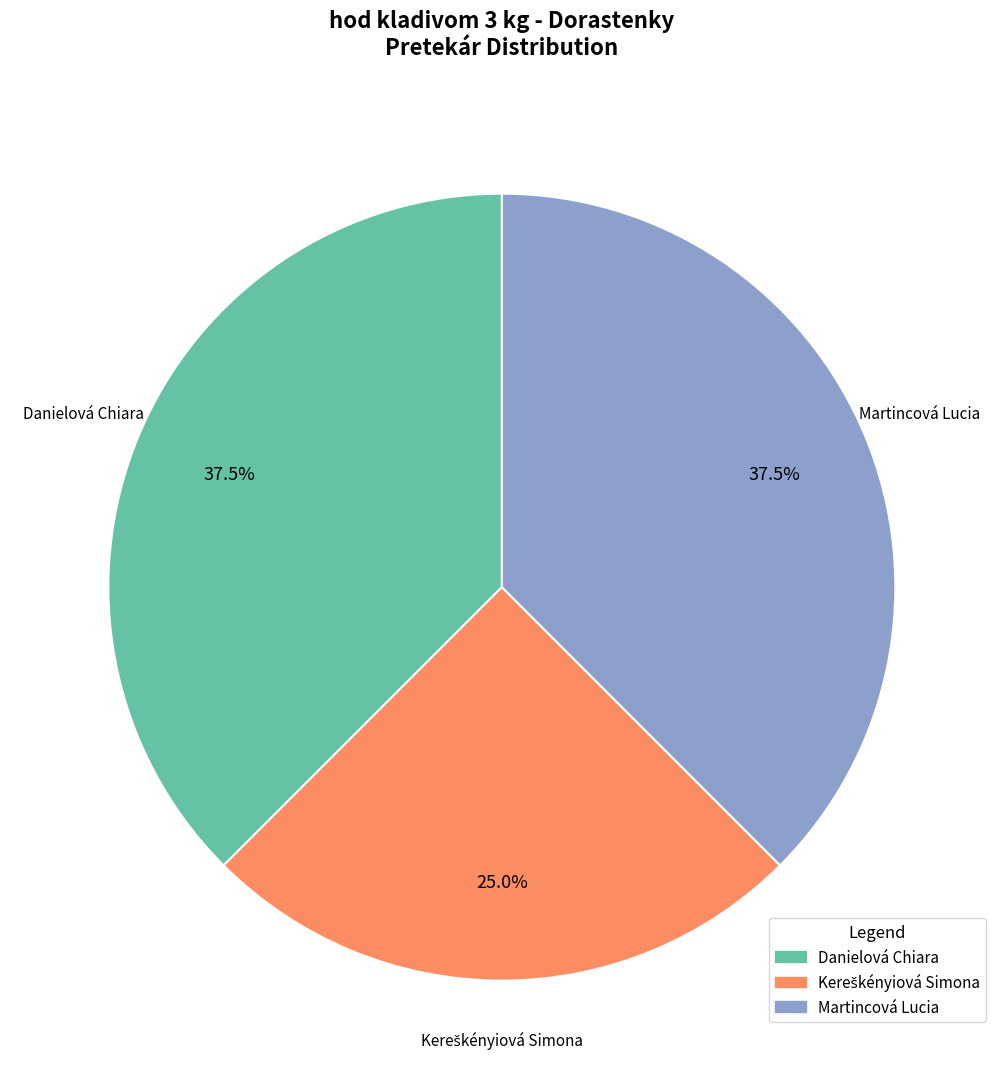

Is there a majority slice in this chart?

No